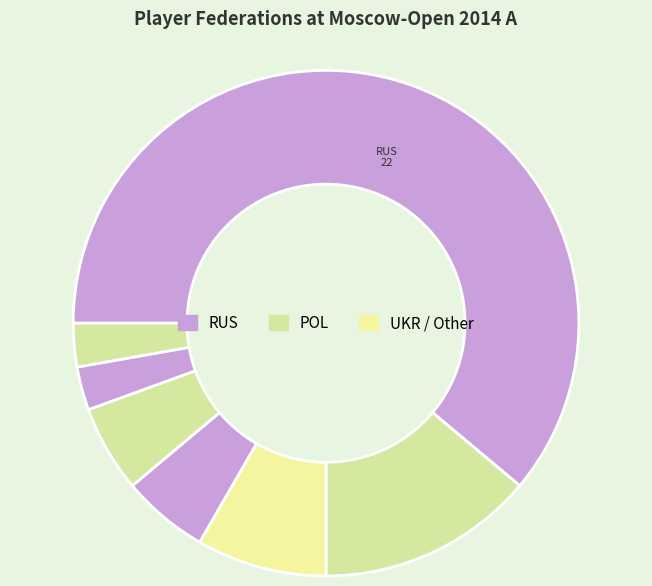

How many slices are in this pie chart?

7